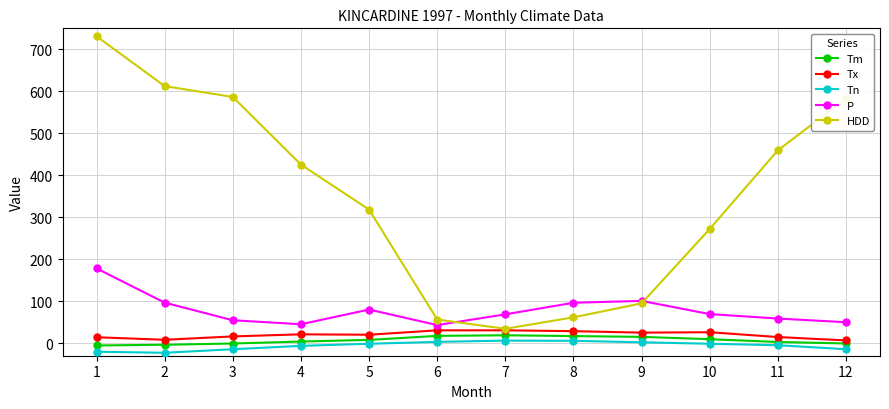

What are all the series names shown in the legend?

Tm, Tx, Tn, P, HDD